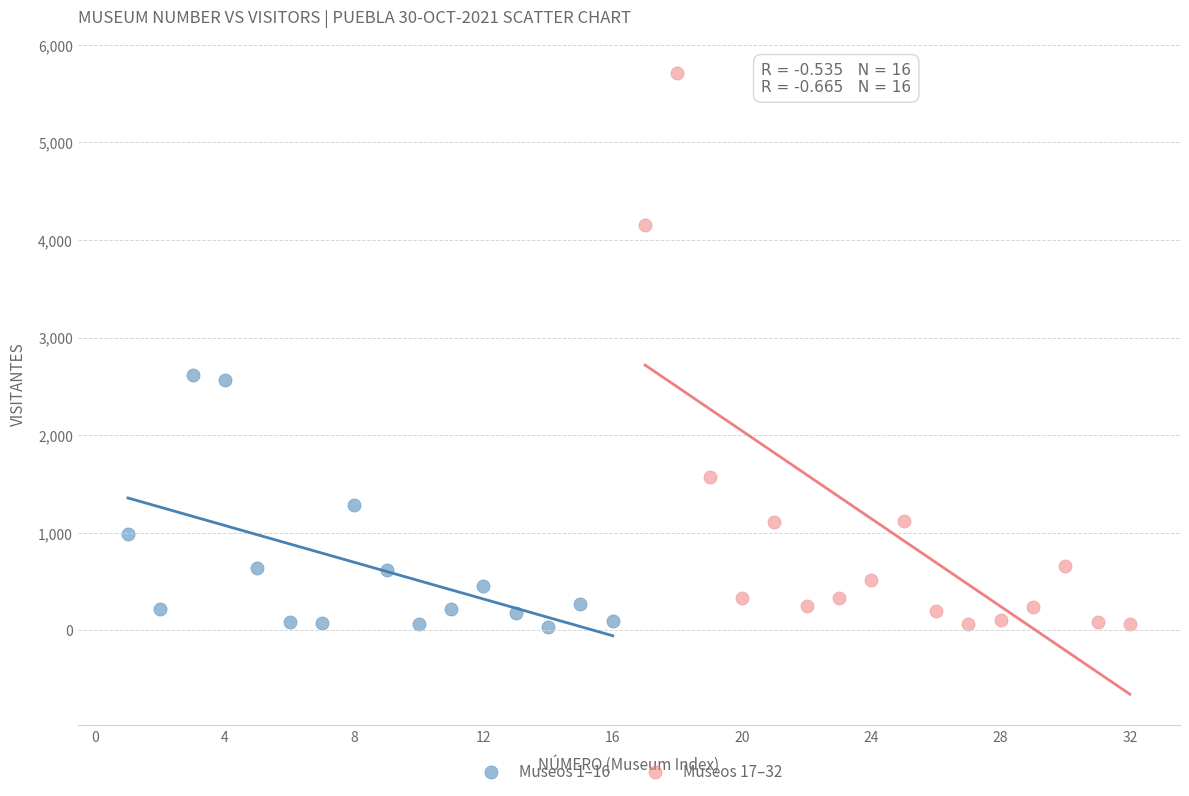

Which series has the widest spread of Y values?

Museos 17–32